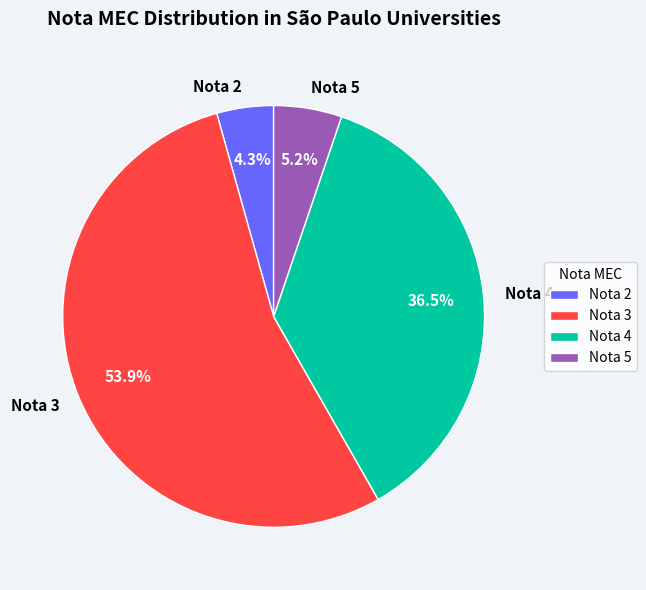

Combined, do Nota 3 and Nota 2 account for over 50%?

Yes